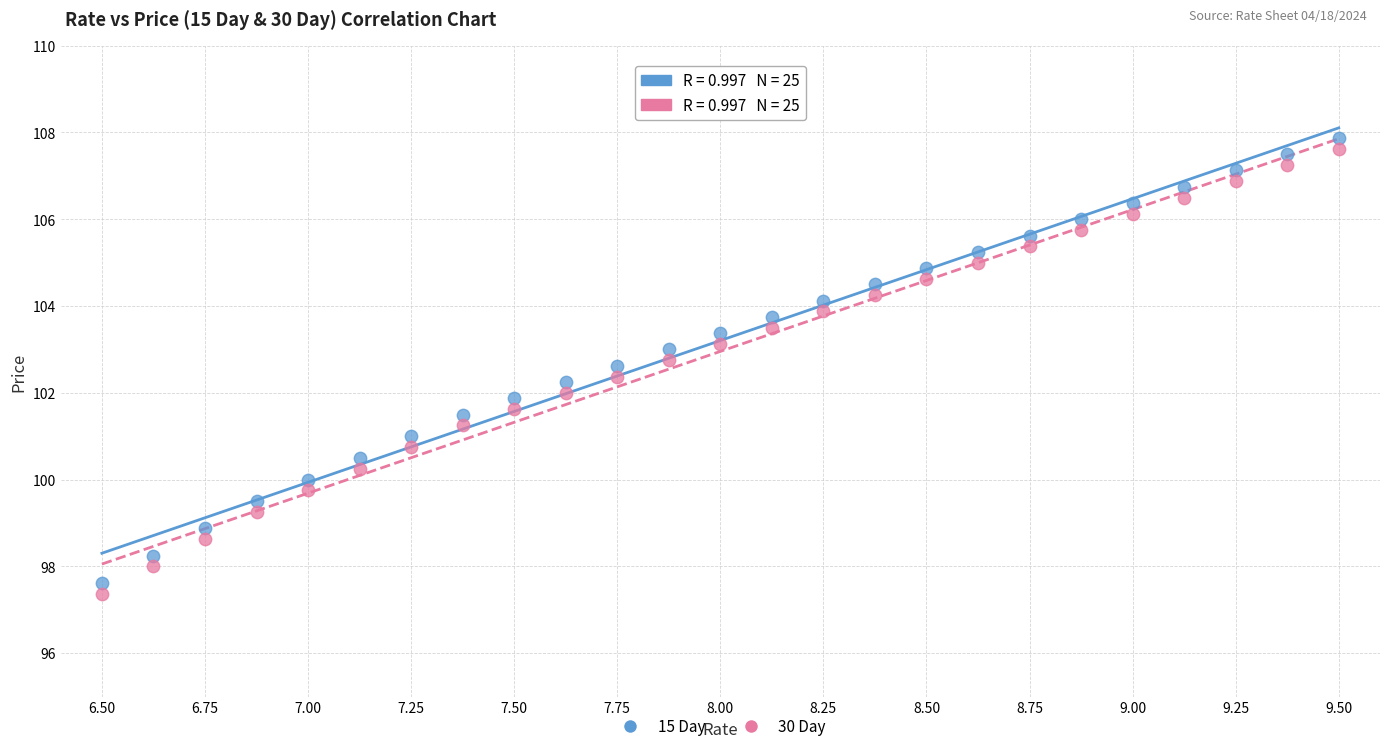

What is the X range (max minus min) for the scatter plot?

3.0